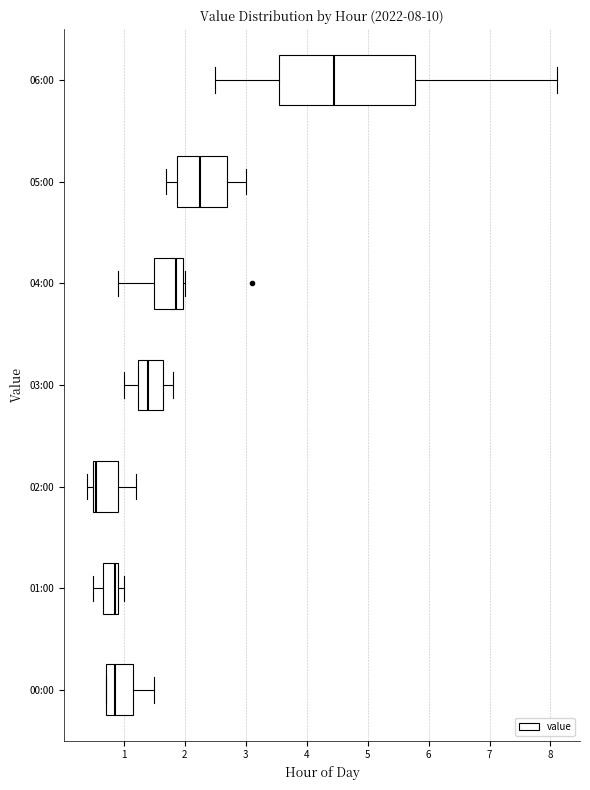

Which box has the furthest to the left median line?

02:00